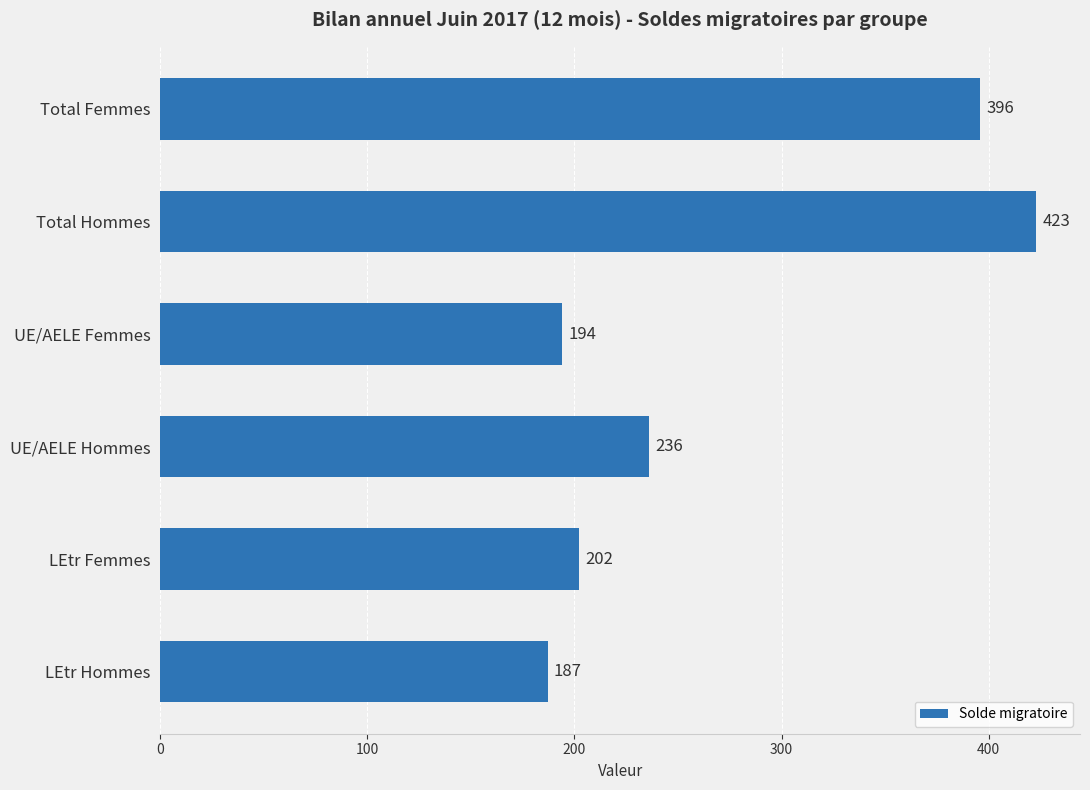

How many values are below 236?

3